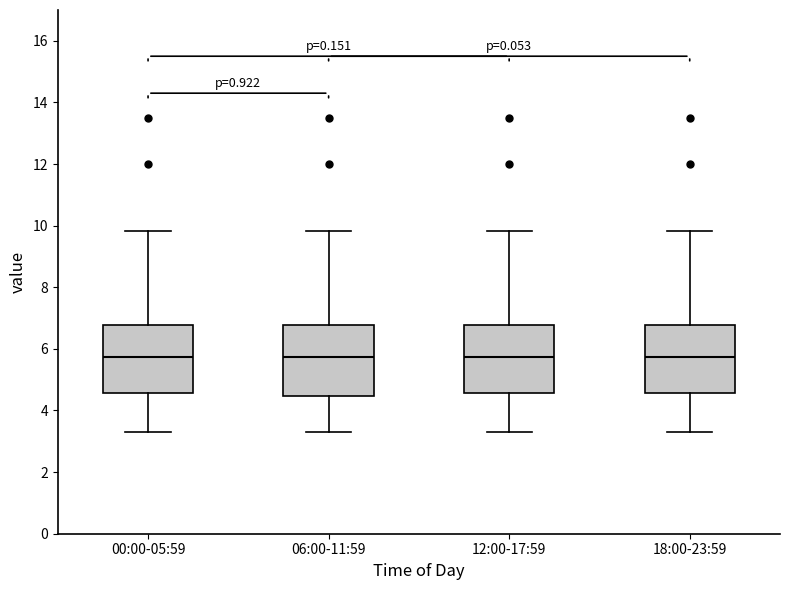

Reading left to right, transcribe this box plot: for each box, give where its median line is, the range the box spans, and where its two whiskers end, as read against the y-axis. The values are not printed on the chart, so give them approximately, as read against the axis.

00:00-05:59: median 5.8, box 4.6 to 6.8, whiskers 3.4 to 9.8
06:00-11:59: median 5.8, box 4.4 to 6.8, whiskers 3.4 to 9.8
12:00-17:59: median 5.8, box 4.6 to 6.8, whiskers 3.4 to 9.8
18:00-23:59: median 5.8, box 4.6 to 6.8, whiskers 3.4 to 9.8